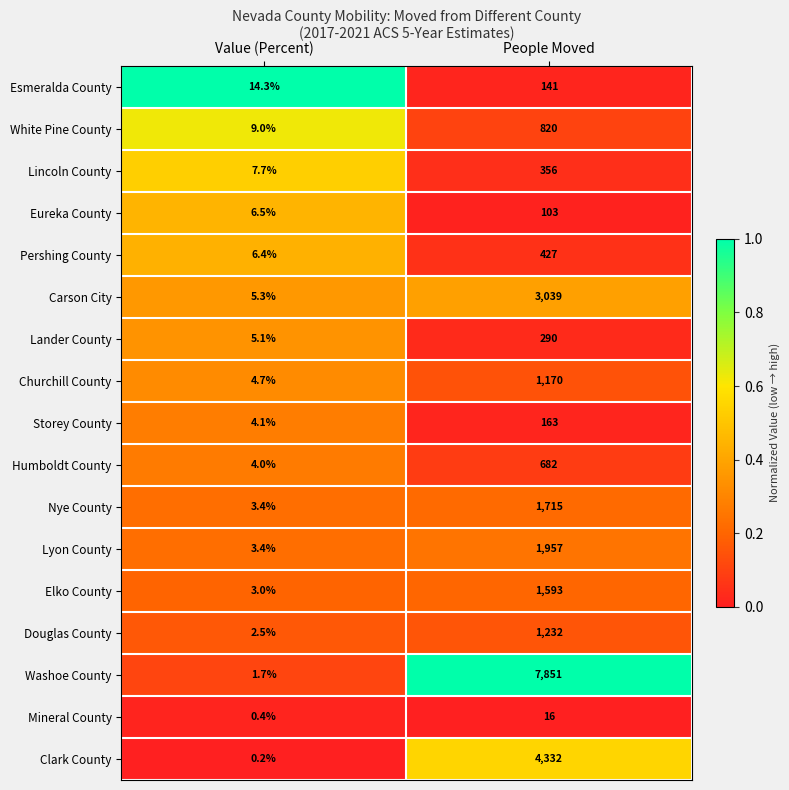

Is the value of Lander County at People Moved greater than the value of Mineral County at People Moved?

Yes